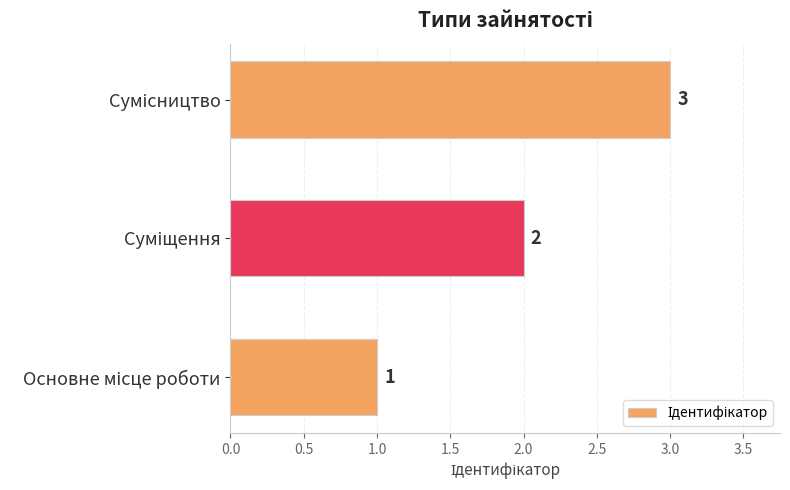

What is the greatest value displayed?

3